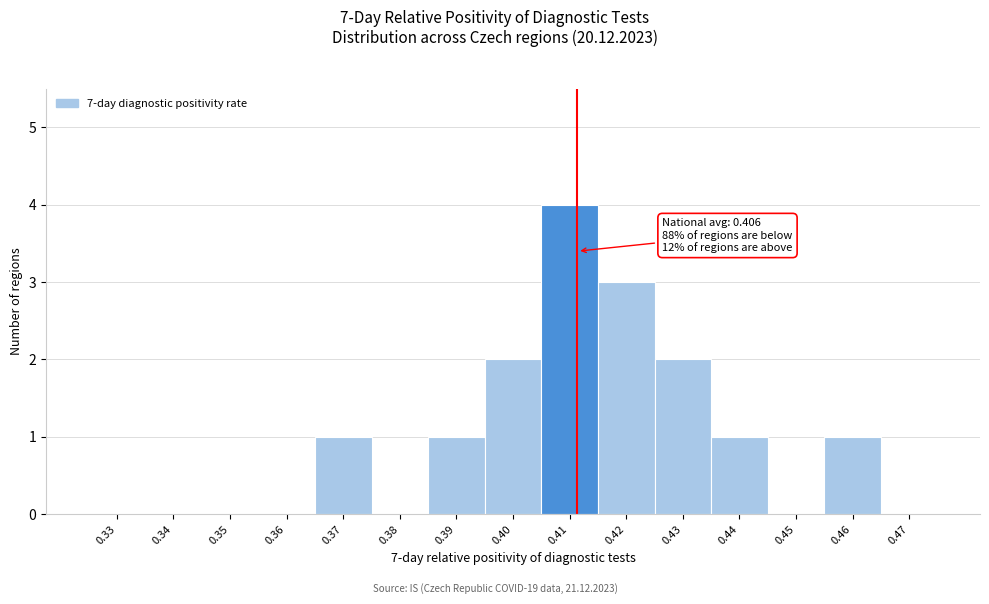

Reading left to right, extract all data points from this chart.

0.33=0	0.34=0	0.35=0	0.36=0	0.37=1	0.38=0	0.39=1	0.40=2	0.41=4	0.42=3	0.43=2	0.44=1	0.45=0	0.46=1	0.47=0